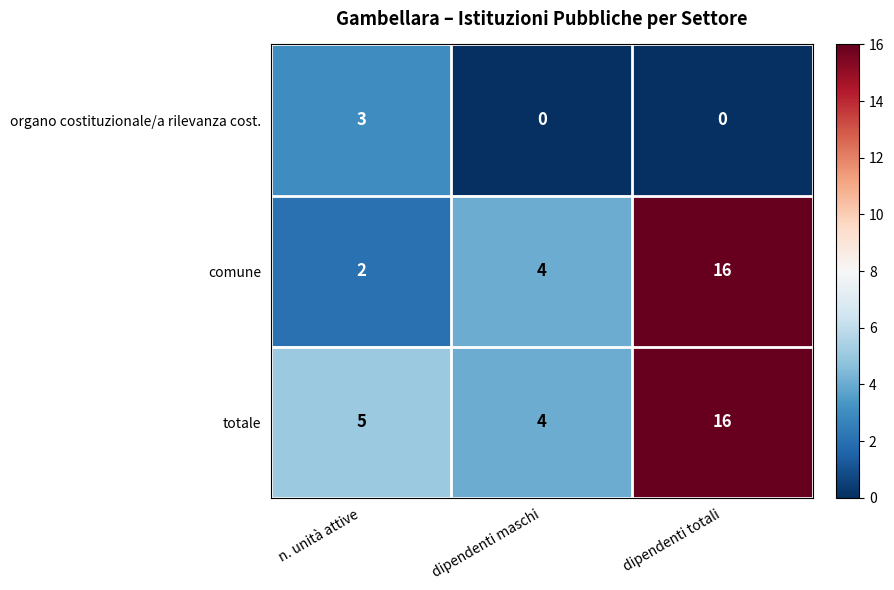

List the labels in order of totale value, largest first.

dipendenti totali, n. unità attive, dipendenti maschi